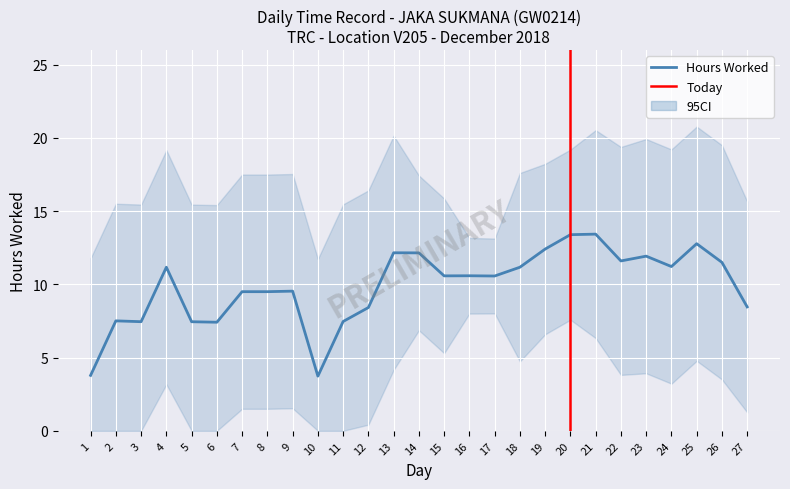

What value does the data have at 18?

11.1